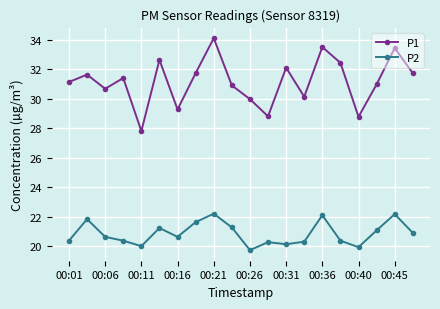

Does the chart display data point markers on the line(s)?

Yes